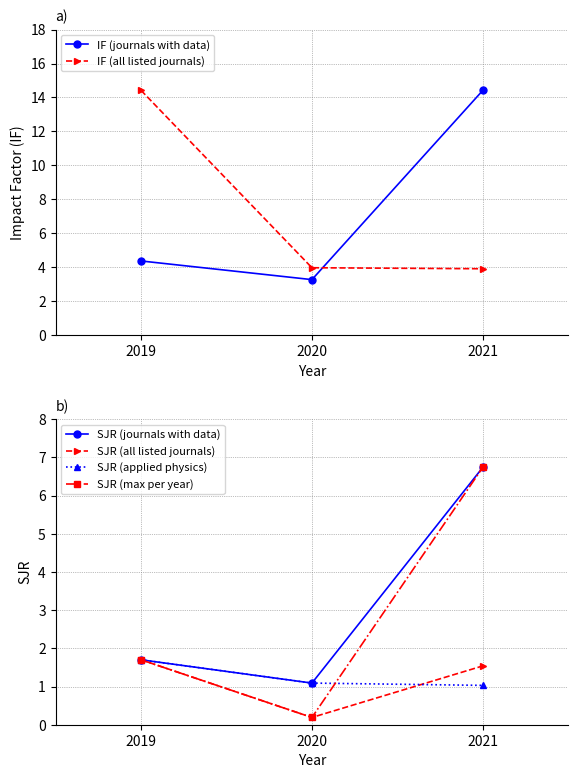

What are all the series names shown in the legend?

IF (journals with data), IF (all listed journals), SJR (journals with data), SJR (all listed journals), SJR (applied physics), SJR (max per year)